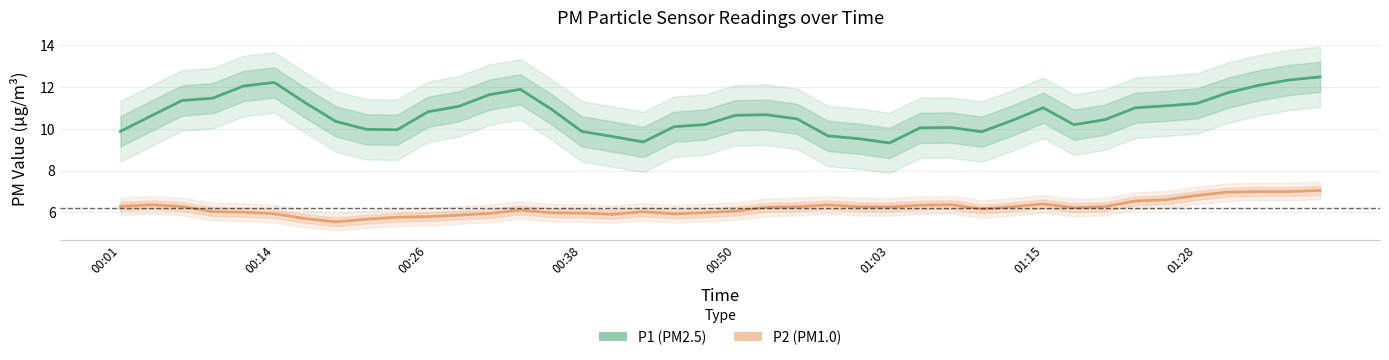

Where is the first local minimum for P1?

9